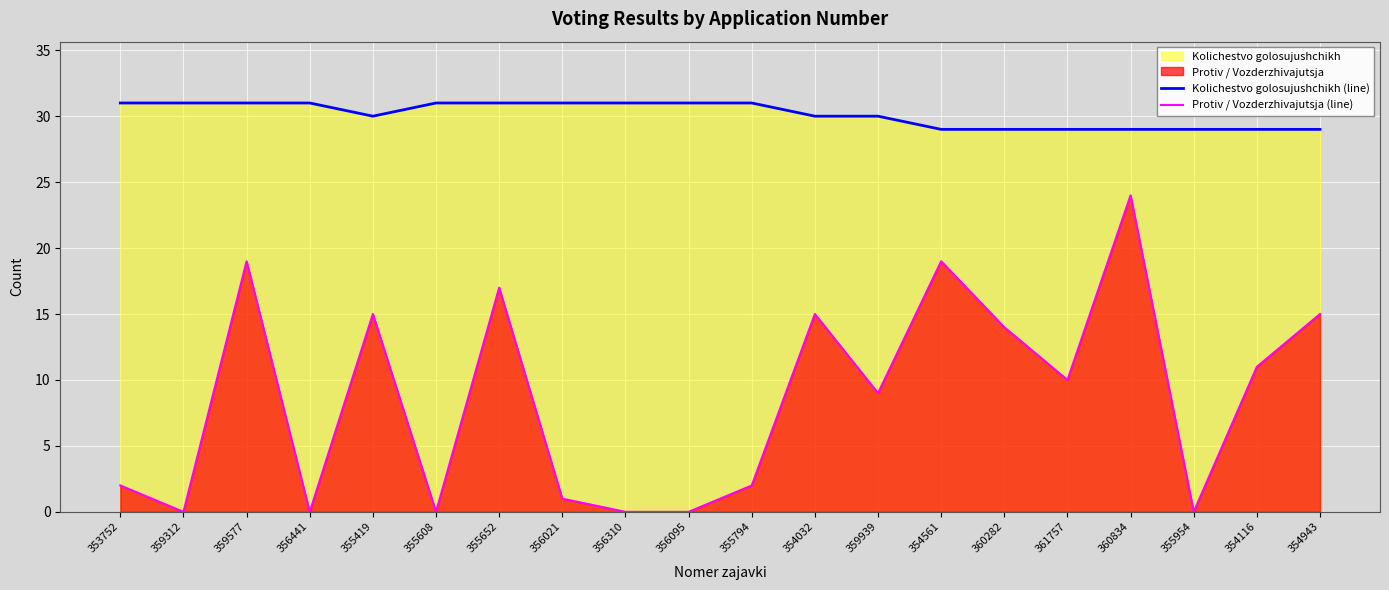

Rank the categories by Protiv / Vozderzhivajutsja (line) value from lowest to highest.

359312, 356441, 355608, 356310, 356095, 355954, 356021, 353752, 355794, 359939, 361757, 354116, 360282, 355419, 354032, 354943, 355652, 359577, 354561, 360834